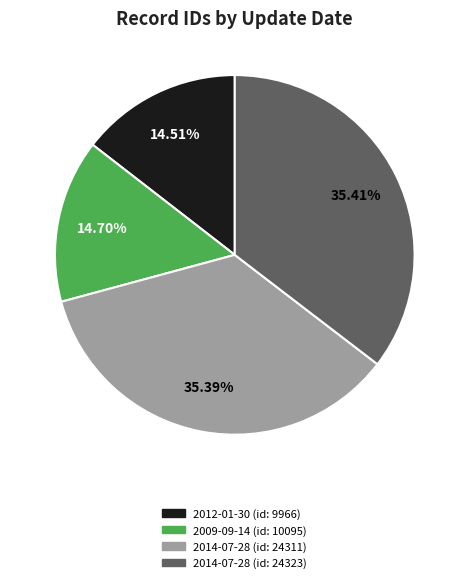

Is 2009-09-14 (id: 10095) the majority of the pie?

No